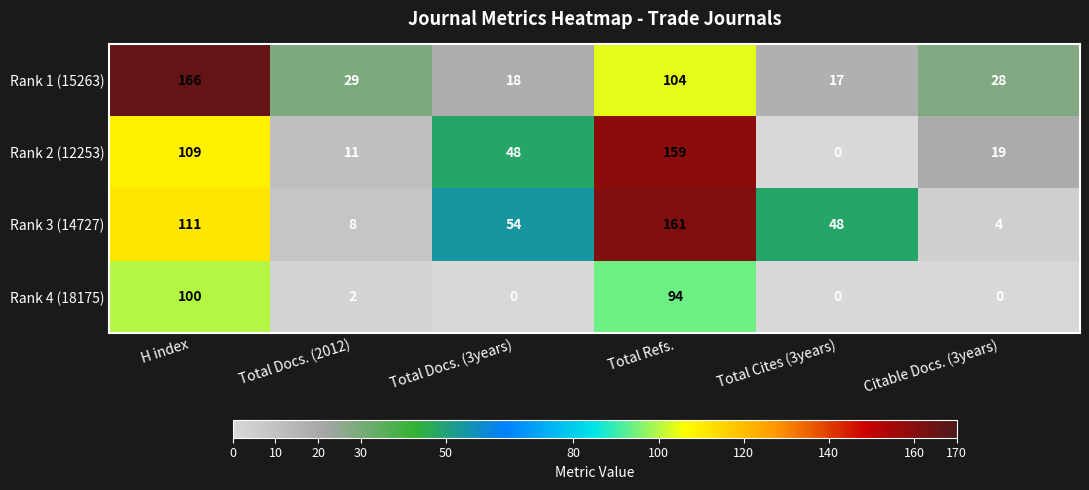

How many series are shown in this chart?

4